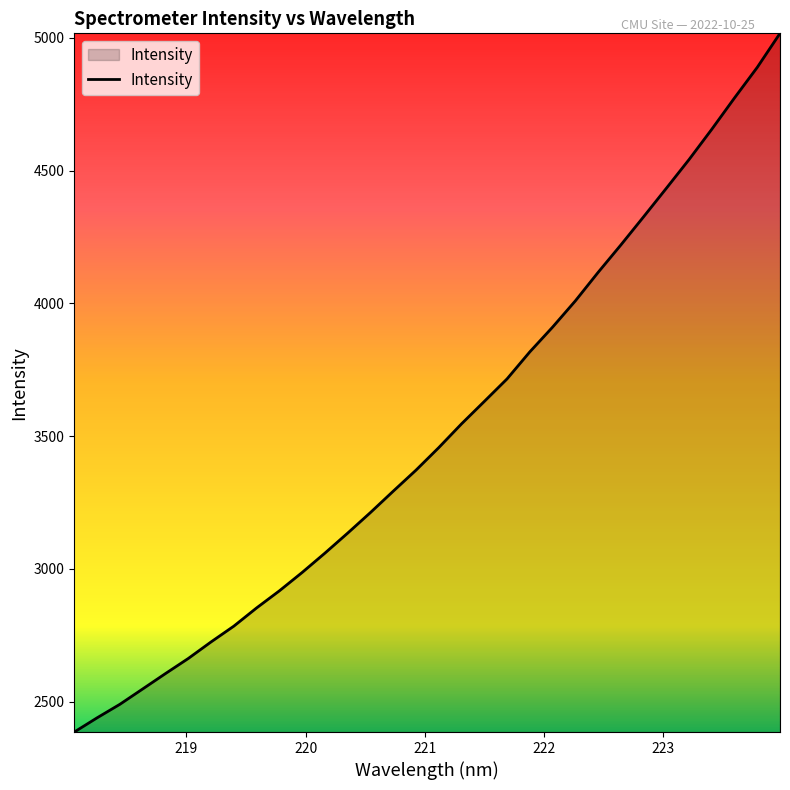

What is the smallest value displayed?

2385.2